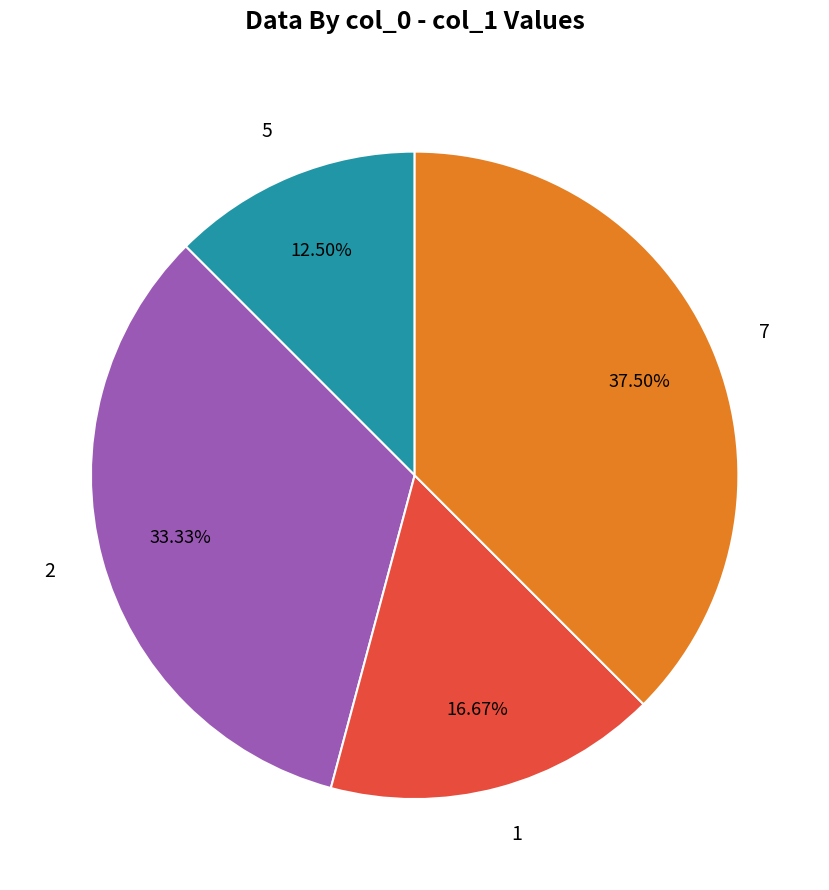

Does 1 account for over 50% of the chart?

No